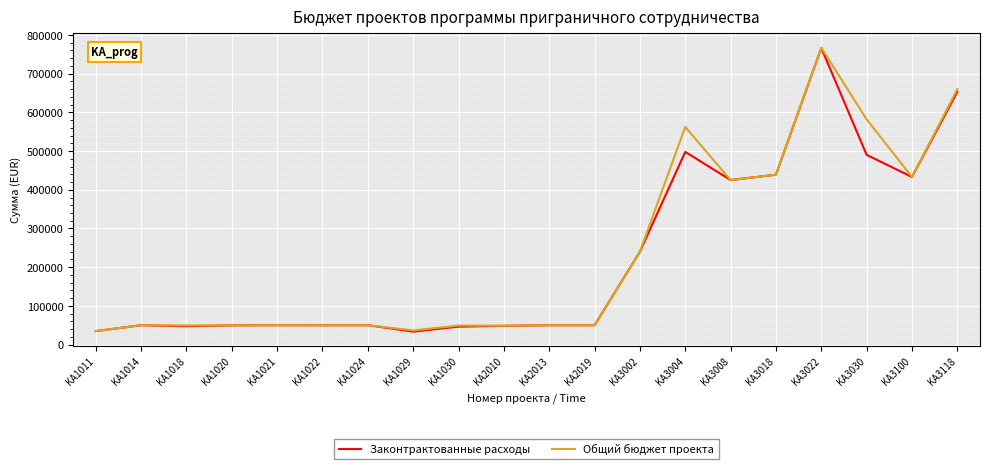

What is the lowest value of the Общий бюджет проекта series?

34804